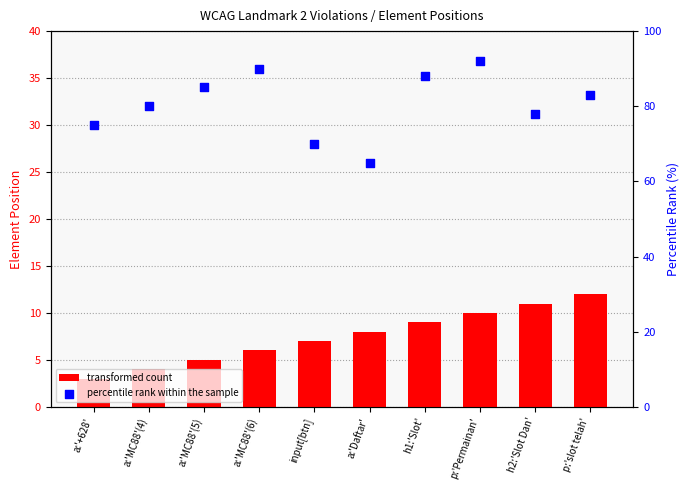

Which series reaches the maximum Y coordinate?

percentile rank within the sample